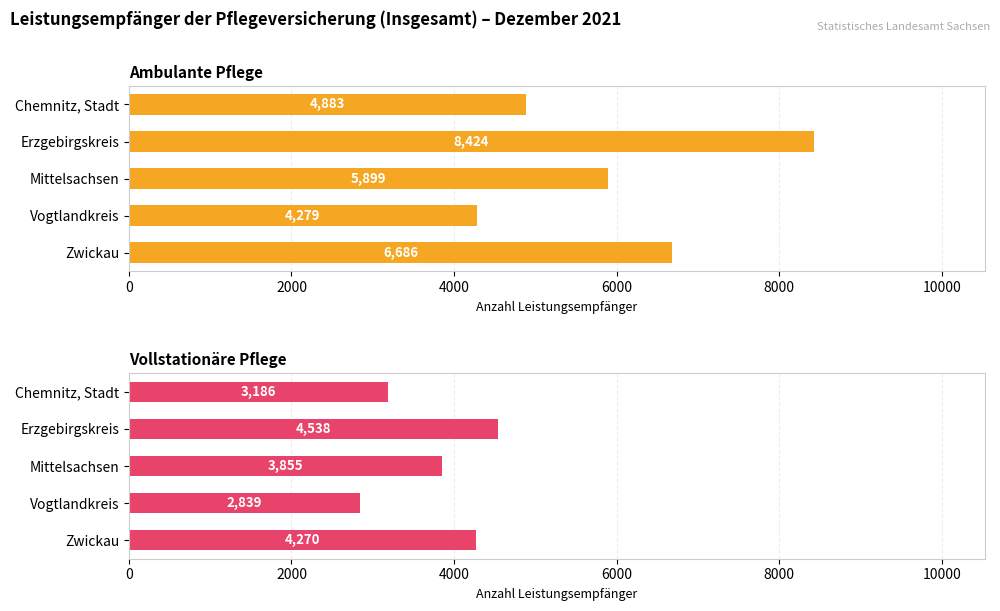

What are all the series names shown in the legend?

Ambulante Pflege, Vollstationäre Pflege